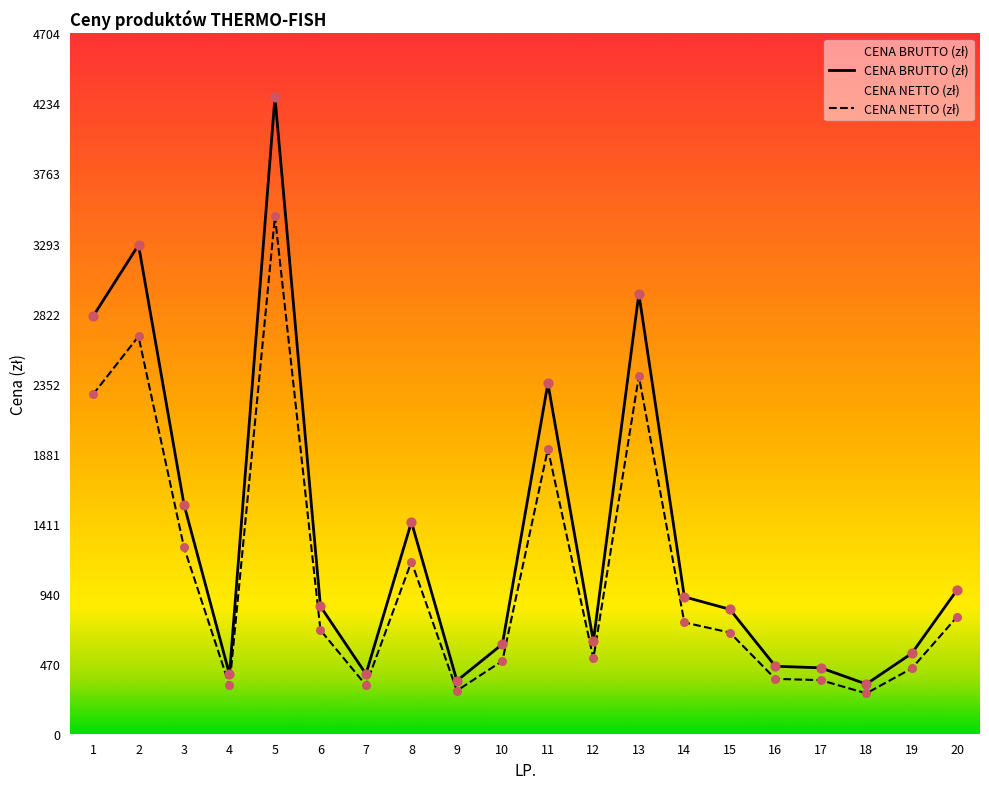

What is the total value across all series at 10?

1091.6